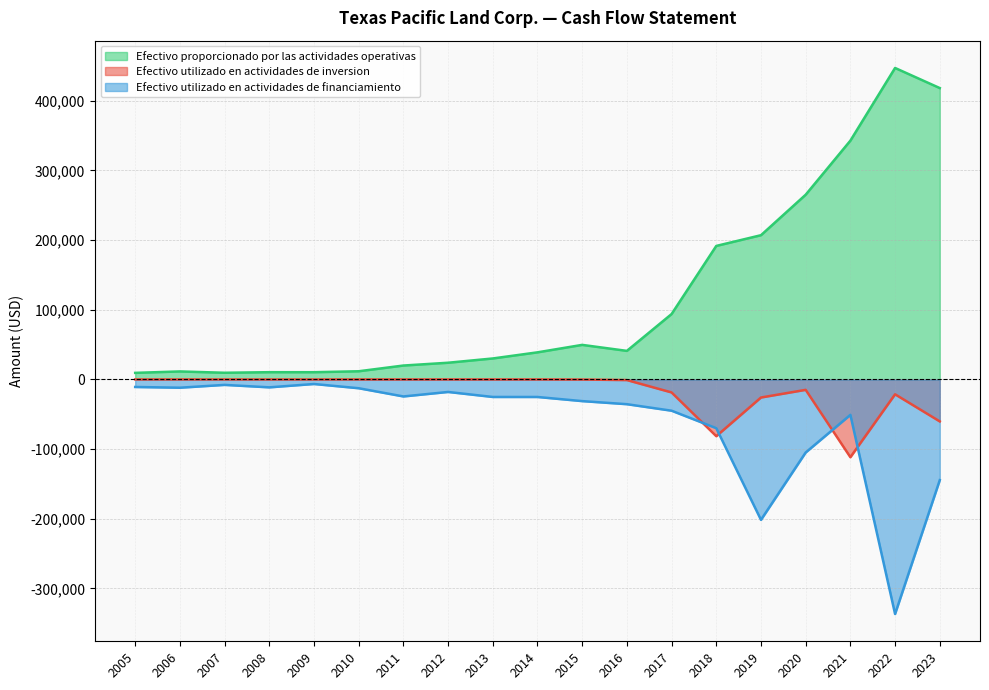

Between 2022 and 2008, which is larger?

2022